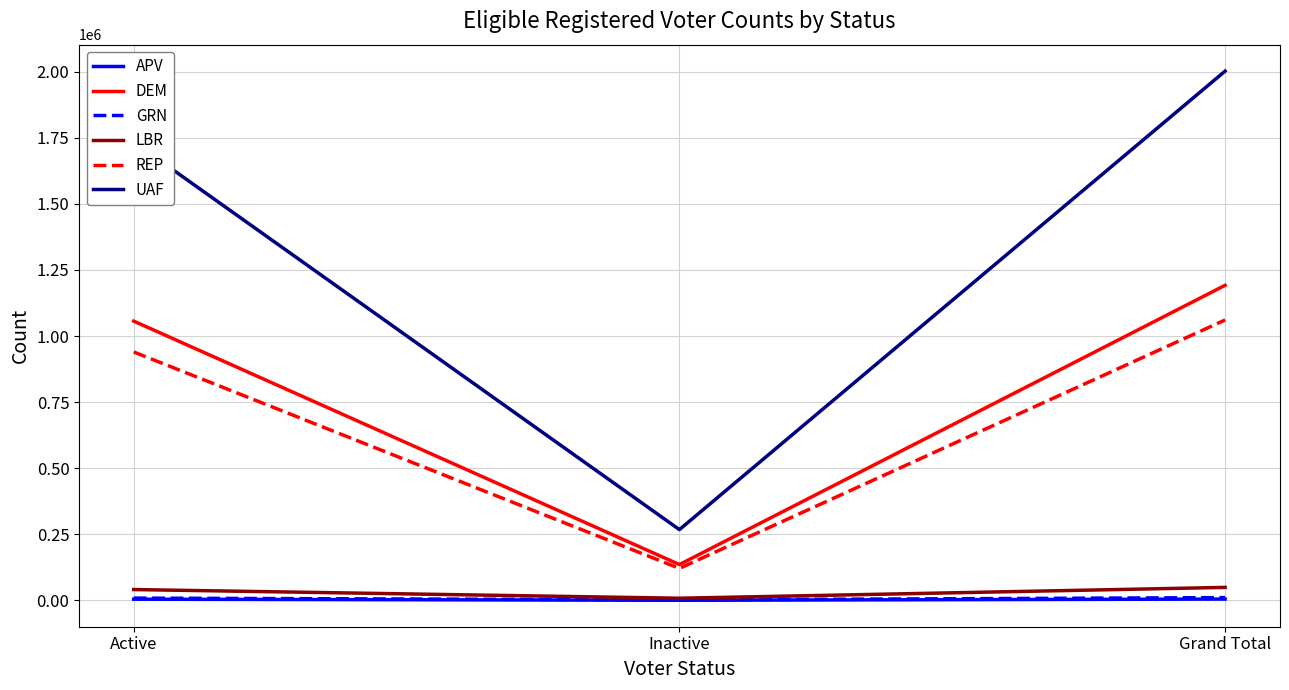

Rank the categories by REP value from lowest to highest.

Inactive, Active, Grand Total